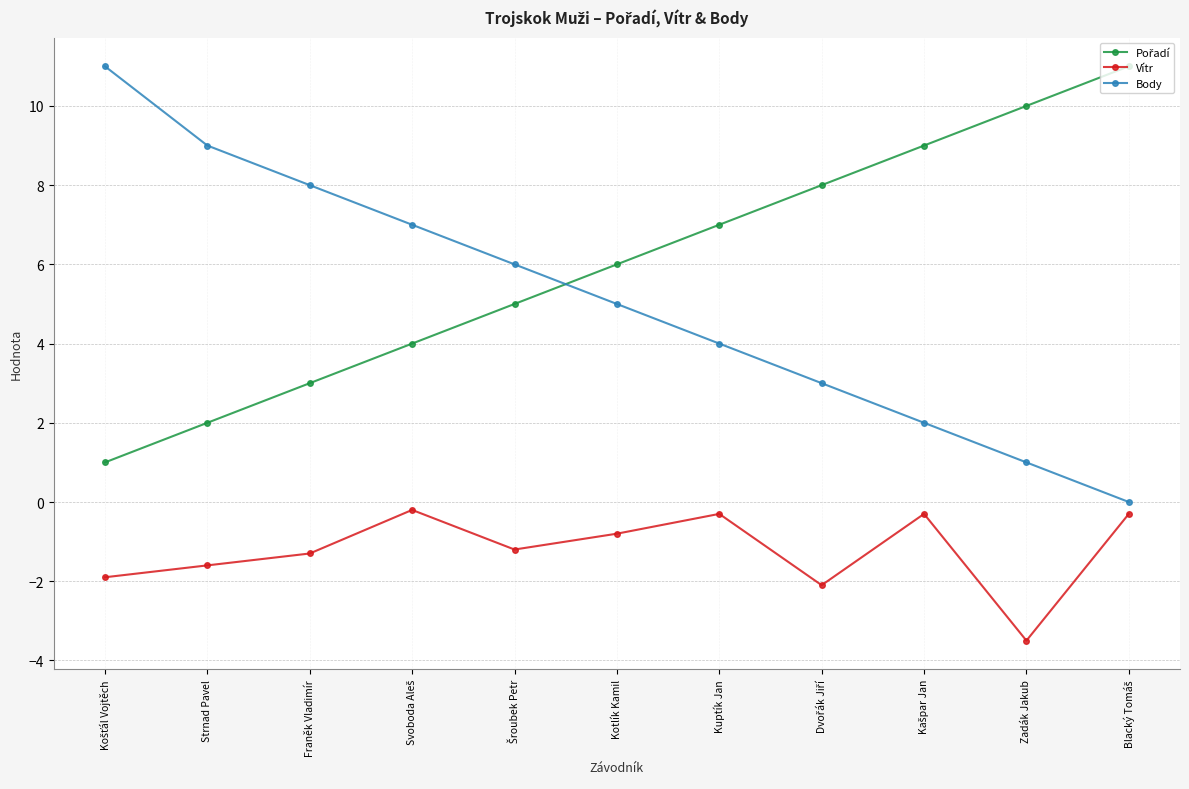

The value of Body at Strnad Pavel is 6.0. True or false?

False